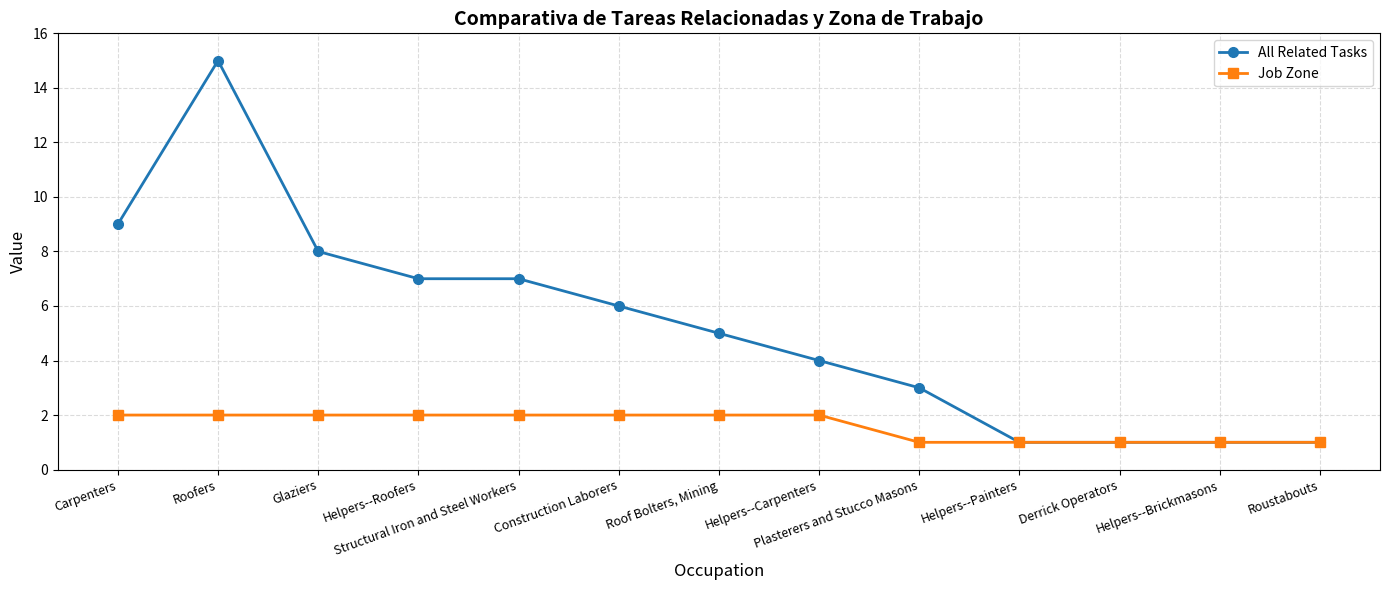

Reading right to left, list all the values displayed in this chart.

All Related Tasks: Roustabouts=1	Helpers--Brickmasons=1	Derrick Operators=1	Helpers--Painters=1	Plasterers and Stucco Masons=3	Helpers--Carpenters=4	Roof Bolters, Mining=5	Construction Laborers=6	Structural Iron and Steel Workers=7	Helpers--Roofers=7	Glaziers=8	Roofers=15	Carpenters=9
Job Zone: Roustabouts=1	Helpers--Brickmasons=1	Derrick Operators=1	Helpers--Painters=1	Plasterers and Stucco Masons=1	Helpers--Carpenters=2	Roof Bolters, Mining=2	Construction Laborers=2	Structural Iron and Steel Workers=2	Helpers--Roofers=2	Glaziers=2	Roofers=2	Carpenters=2